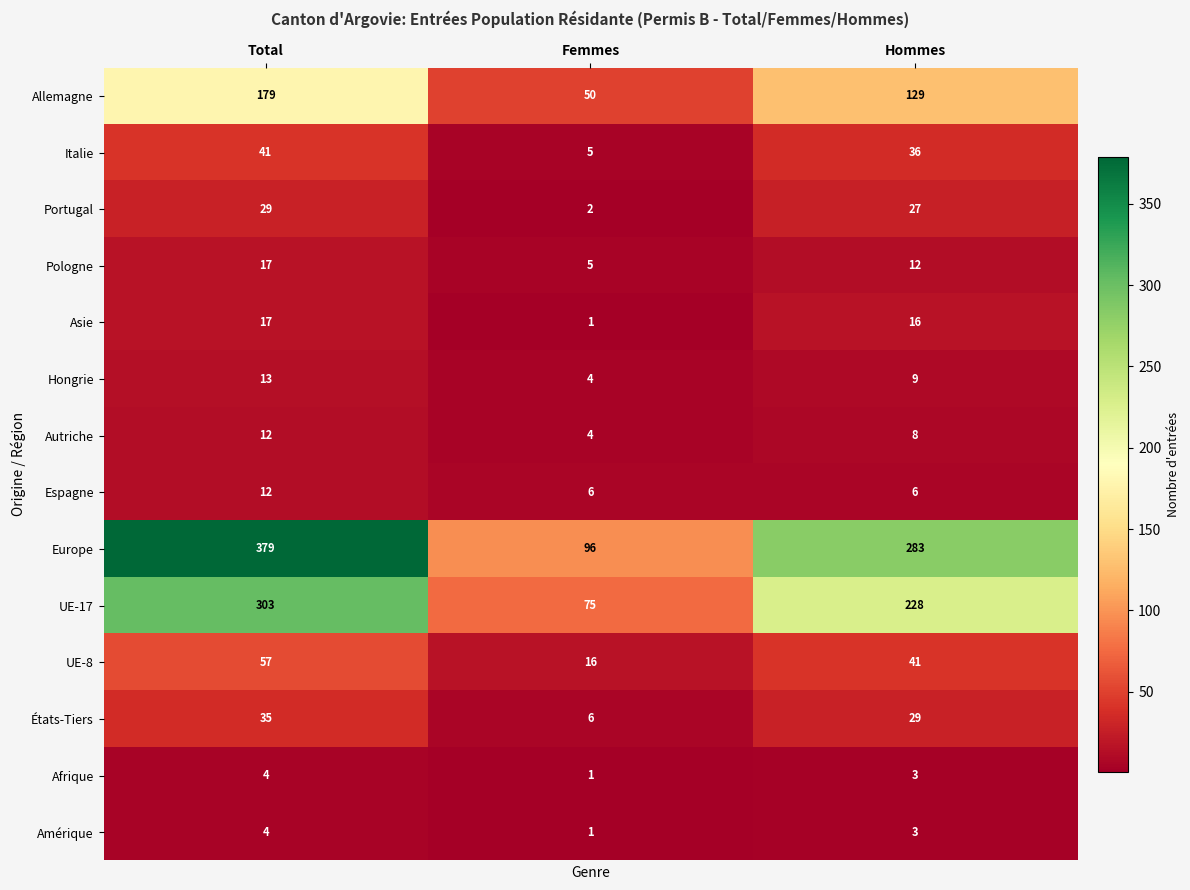

What is the difference between the maximum and minimum values in the Asie series?

16